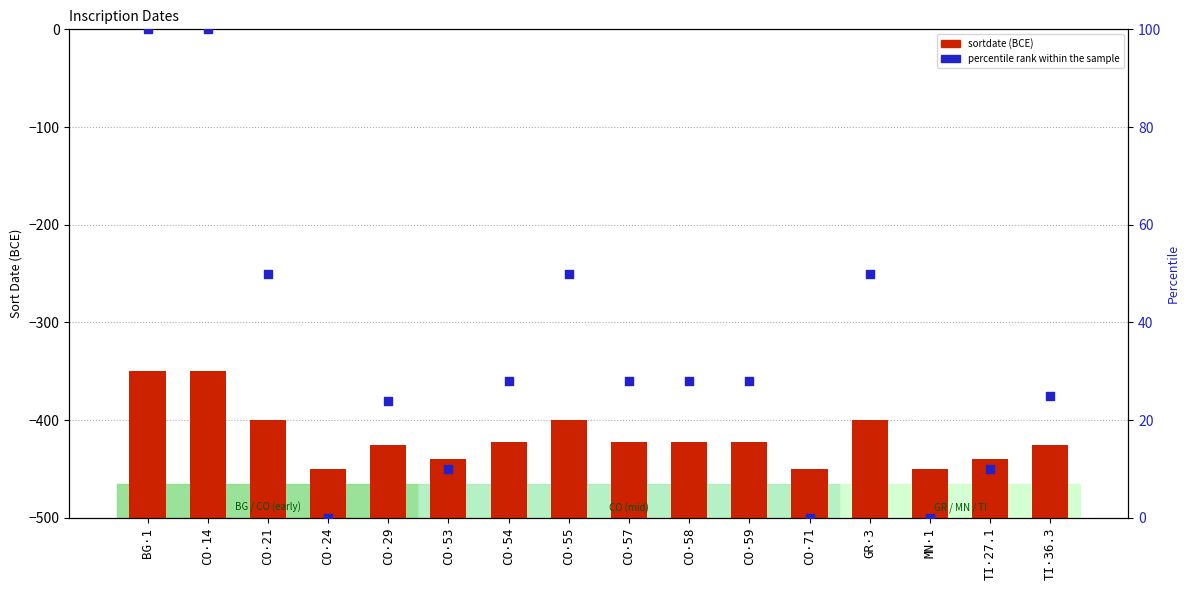

What are all the series names shown in the legend?

sortdate, percentile rank within the sample